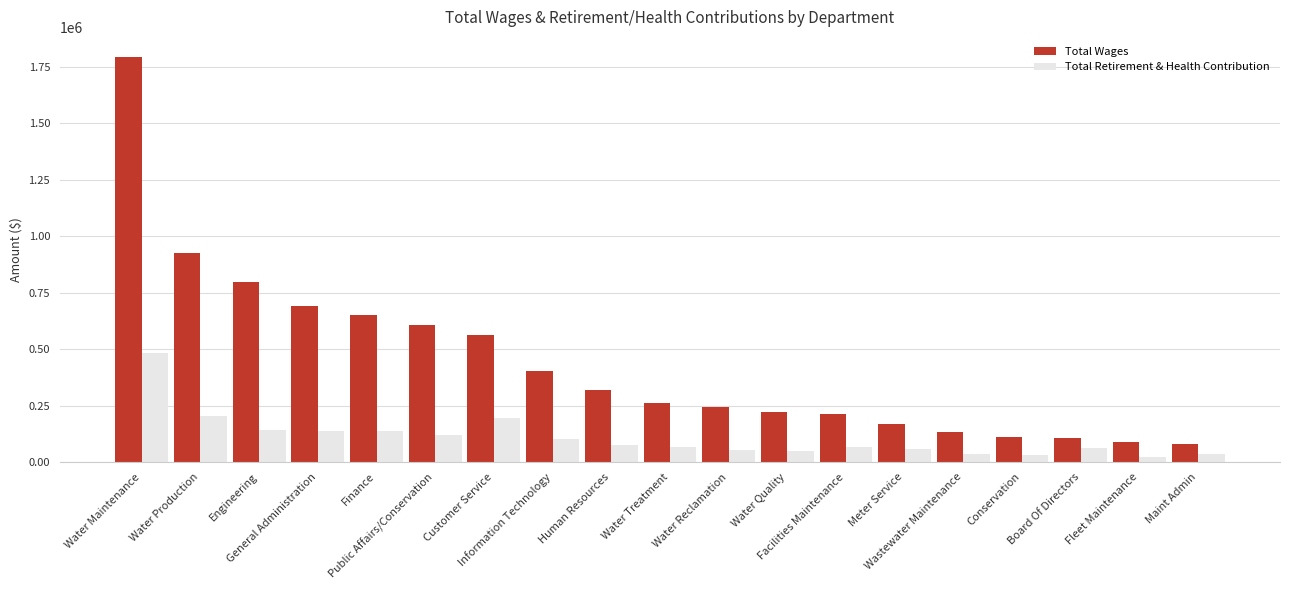

Which label corresponds to the largest value in the chart?

Water Maintenance